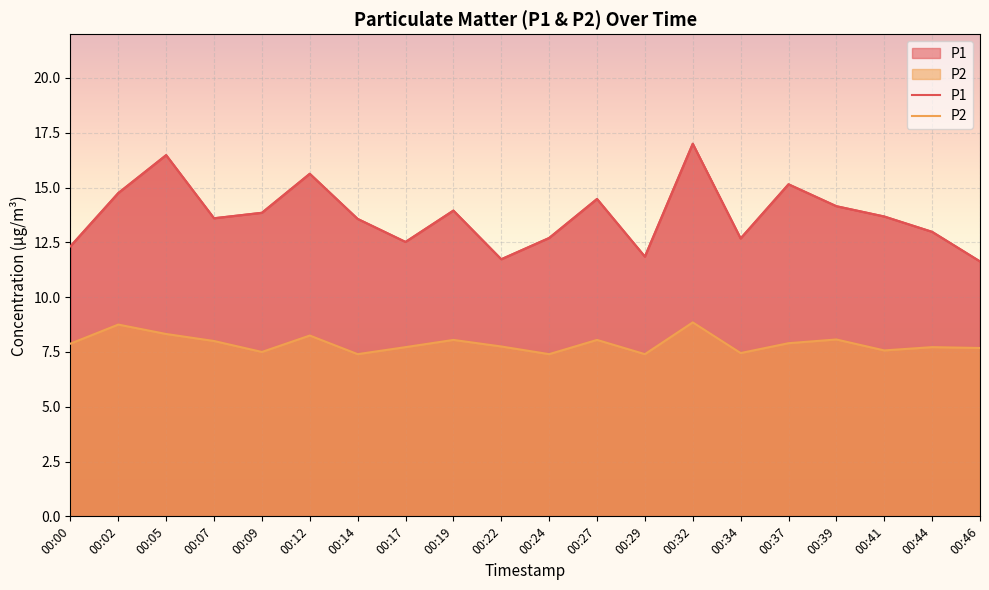

Which has a higher value, 00:34 or 00:05?

00:05